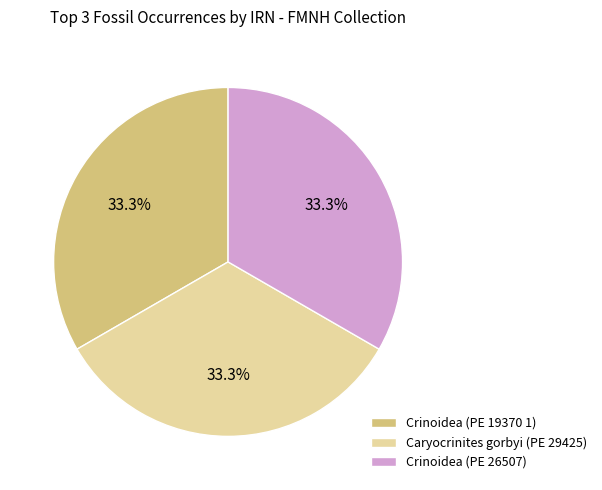

What percentage is NOT represented by Crinoidea (PE 26507)?

66.7%